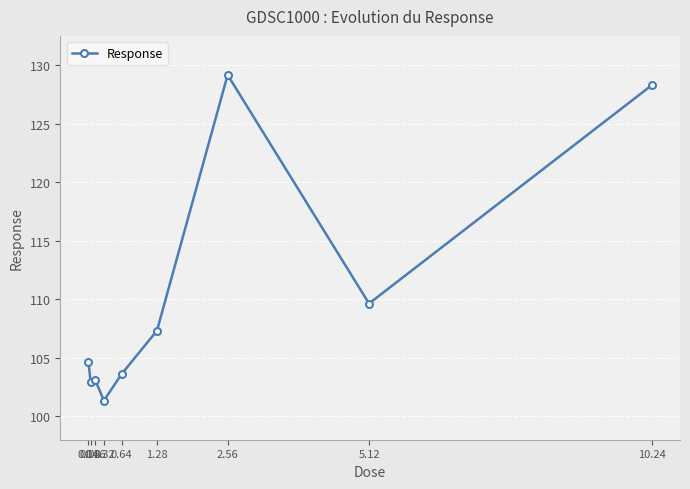

How many data points are above 104?

5